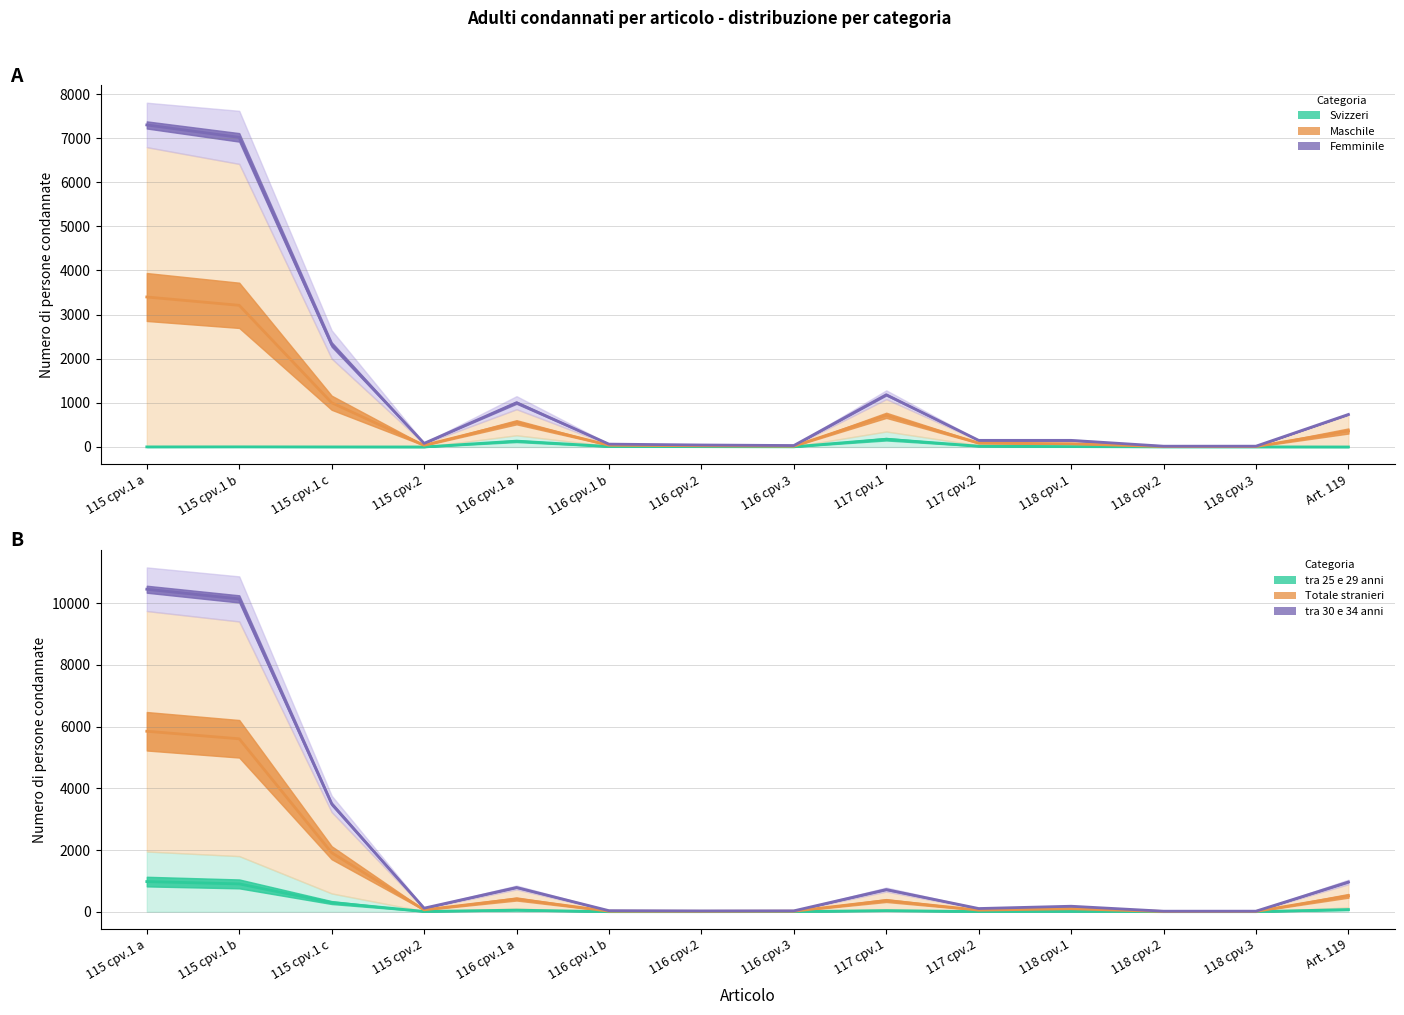

List the labels in order of tra 25 e 29 anni value, largest first.

115 cpv.1 a, 115 cpv.1 b, 115 cpv.1 c, Art. 119, 116 cpv.1 a, 117 cpv.1, 118 cpv.1, 115 cpv.2, 117 cpv.2, 116 cpv.3, 116 cpv.1 b, 116 cpv.2, 118 cpv.2, 118 cpv.3